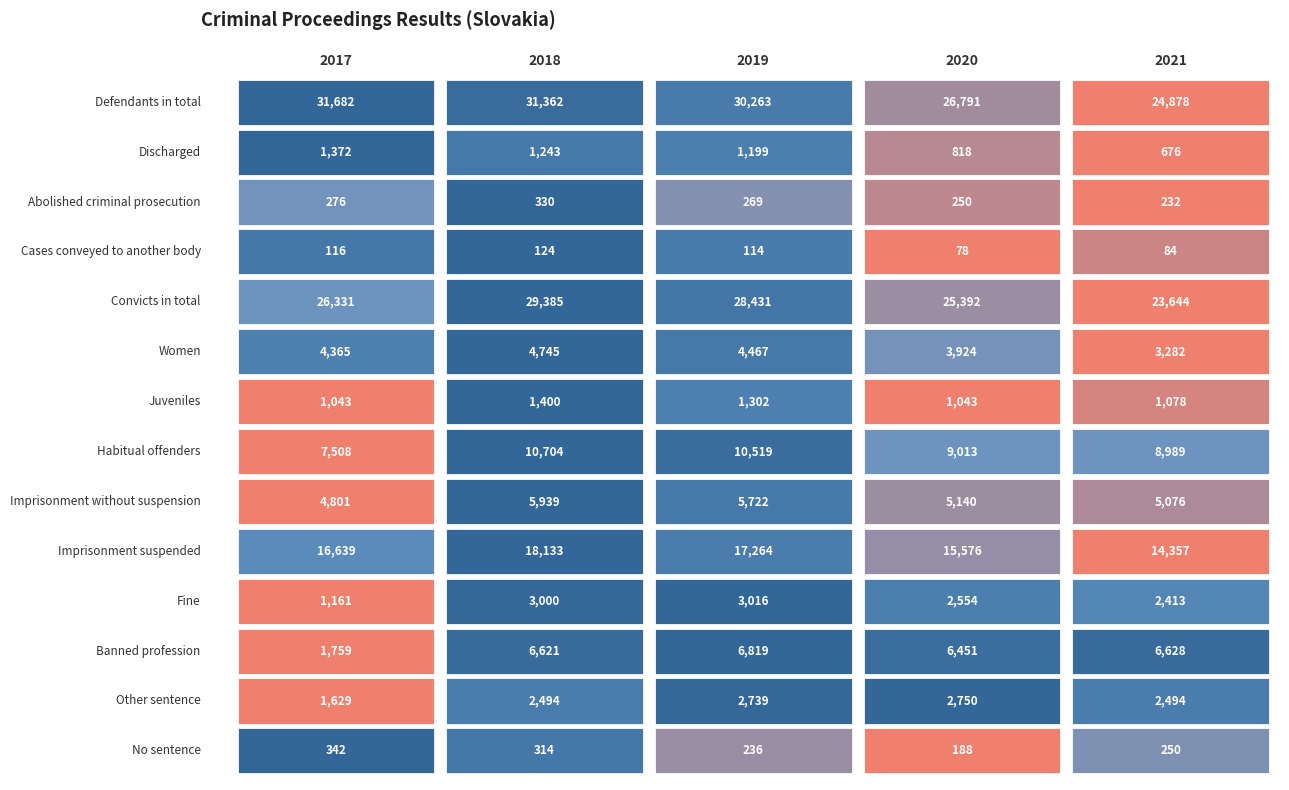

What is the greatest value displayed?

31682